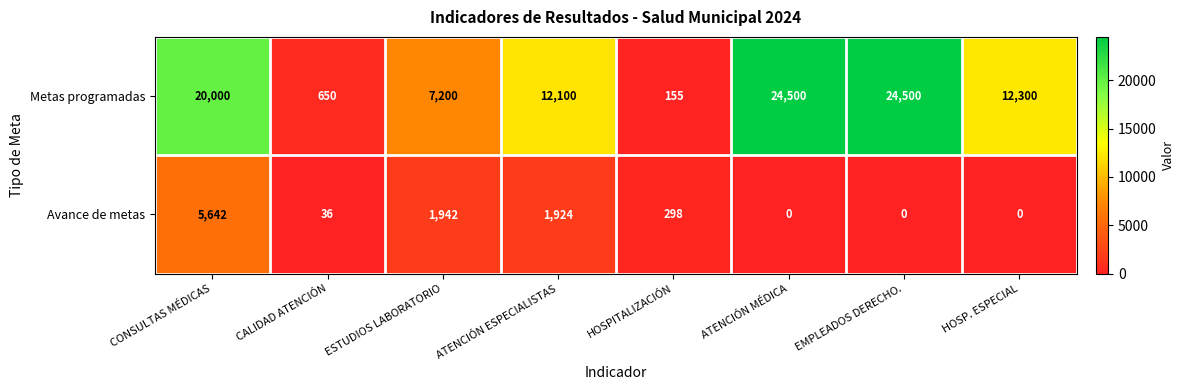

What is the lowest value of the Metas programadas series?

155